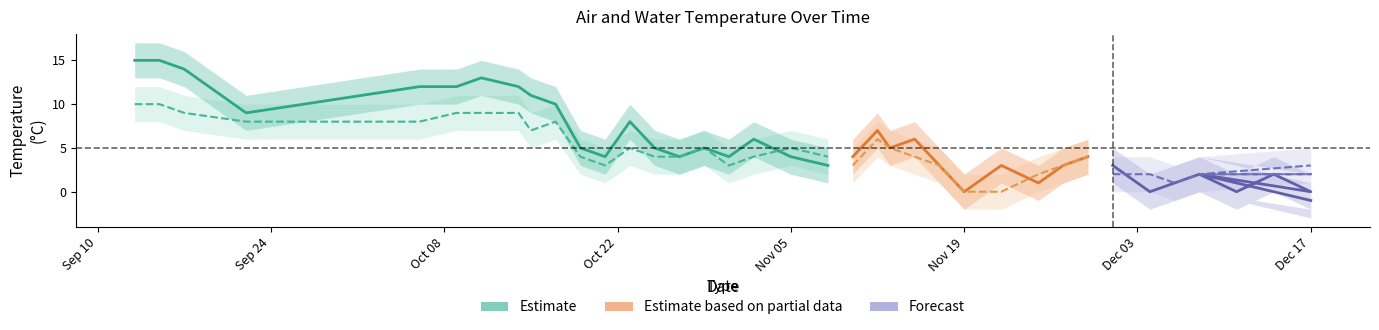

The air_temperature series shows 2 at 1996-12-14. True or false?

True